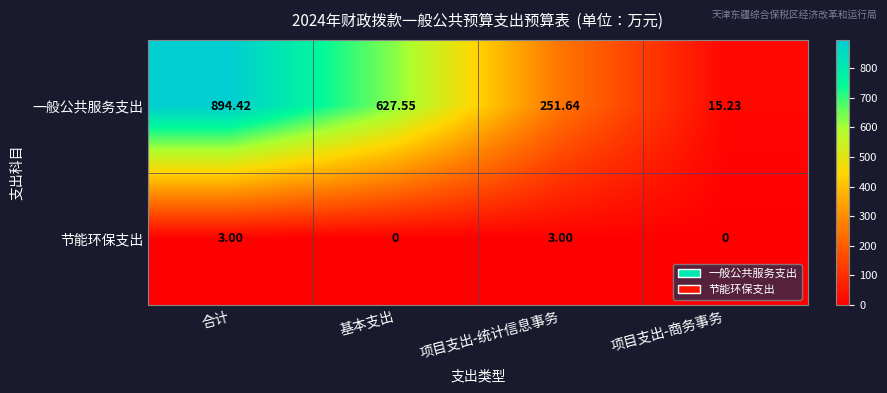

At how many categories does at least one series exceed 241?

3